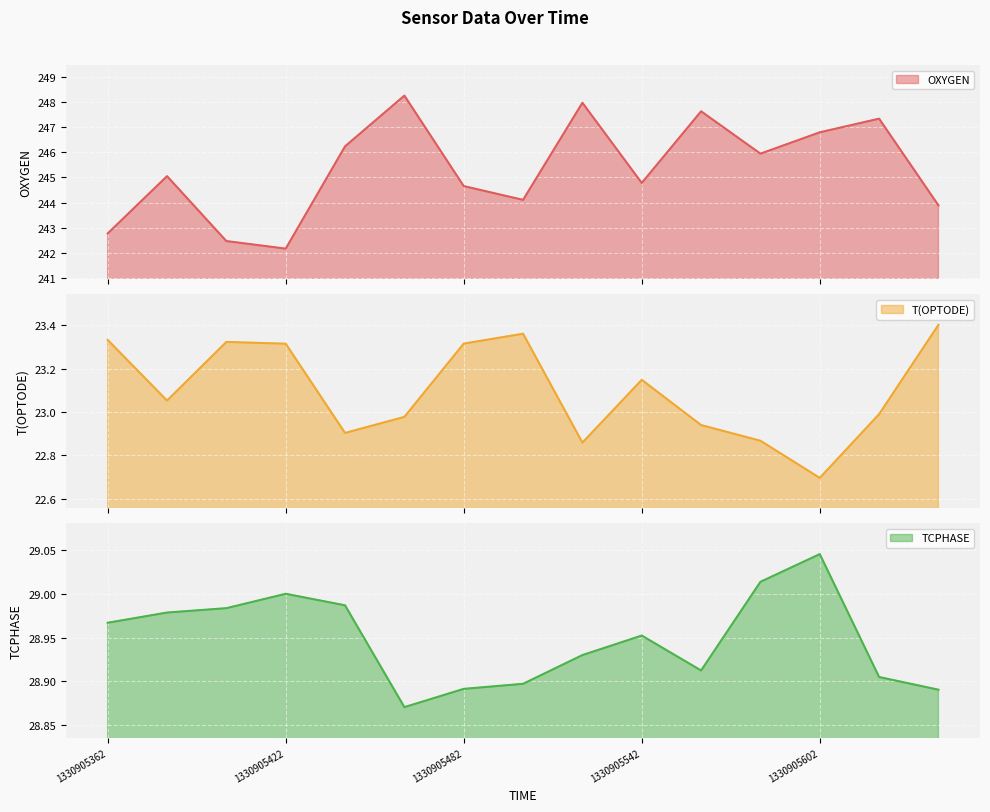

True or false: T(OPTODE) has a value of 31.1 at 1330905562.

False